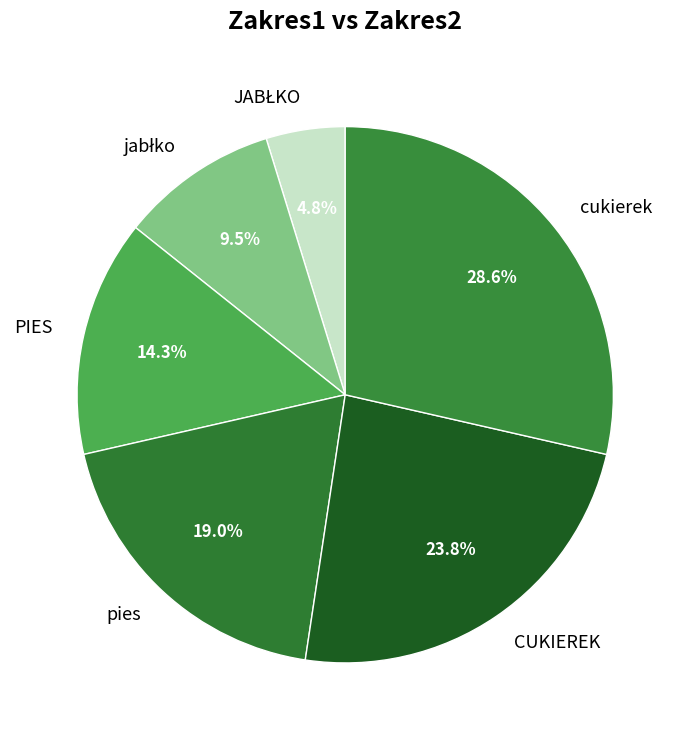

Is PIES the majority of the pie?

No